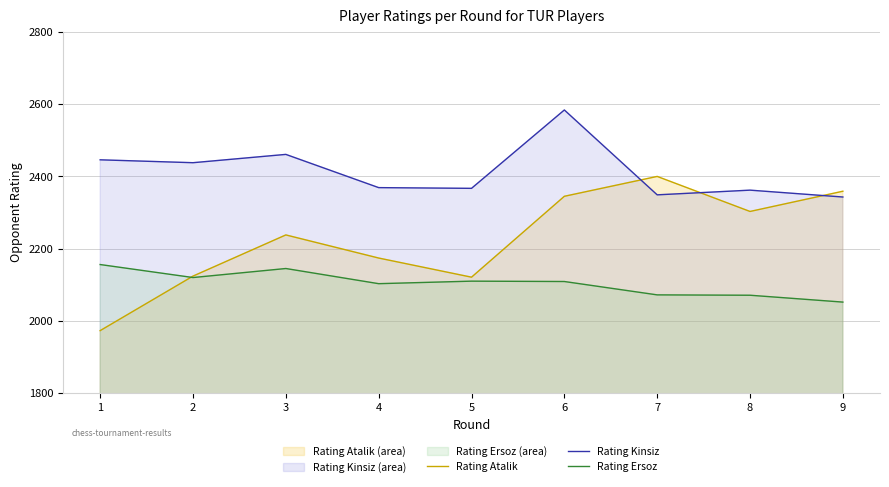

Reading right to left, list all the values displayed in this chart.

Rating Atalik: 9=2359	8=2303	7=2400	6=2345	5=2121	4=2174	3=2238	2=2124	1=1973
Rating Kinsiz: 9=2343	8=2362	7=2349	6=2584	5=2367	4=2369	3=2461	2=2438	1=2446
Rating Ersoz: 9=2052	8=2071	7=2072	6=2109	5=2110	4=2103	3=2145	2=2120	1=2156